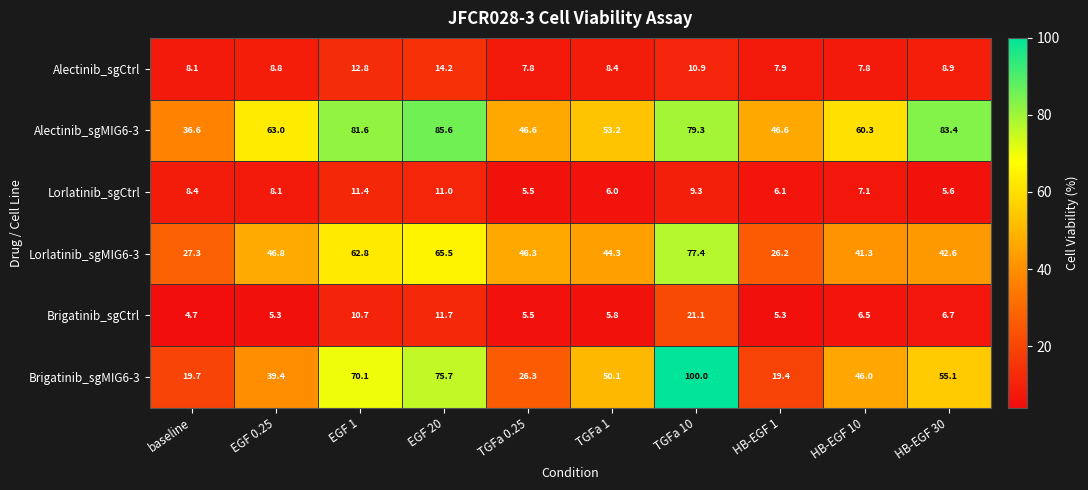

Count the number of categories in the chart.

10